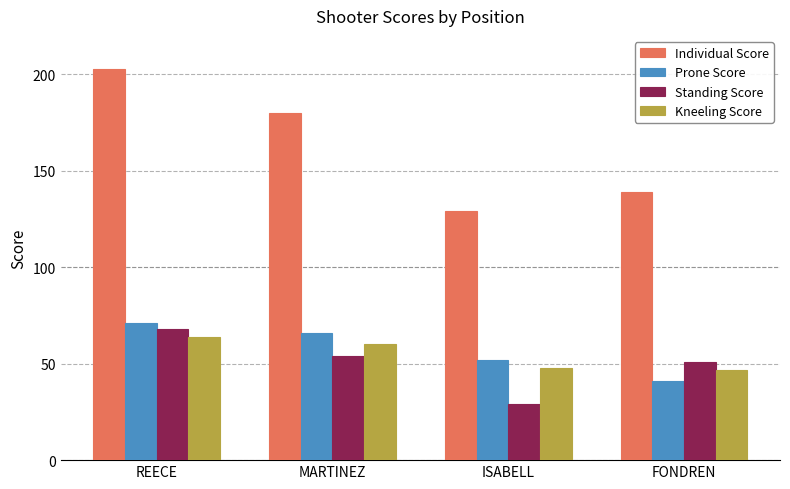

What is the label of the 3rd bar from the right?

MARTINEZ